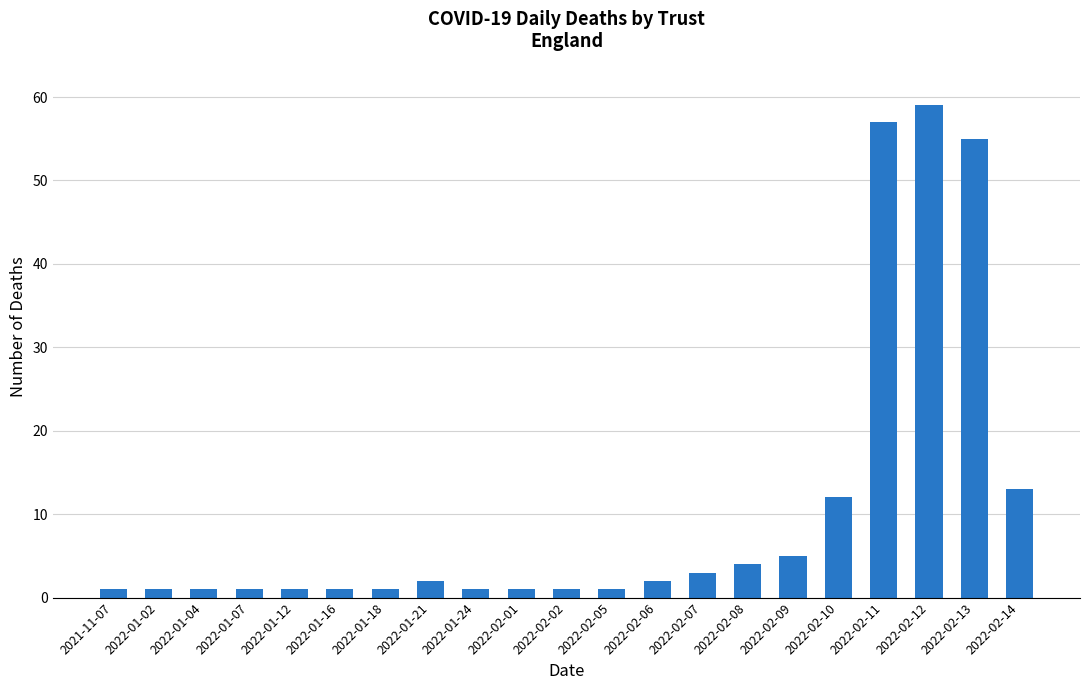

What is the label of the 10th bar from the right?

2022-02-05